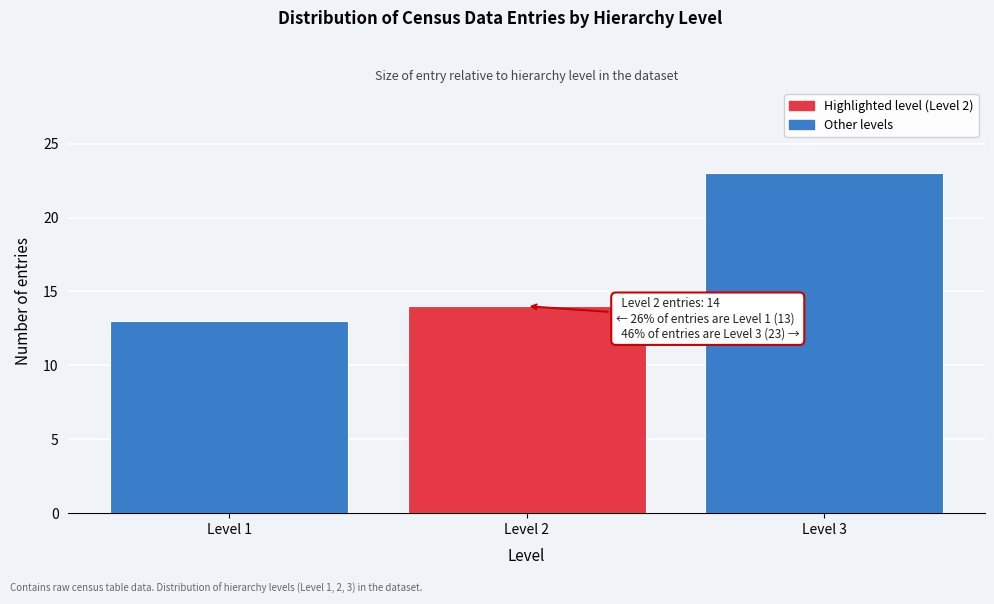

Over which range of the x-axis is the bar tallest?

2.5 to 3.5